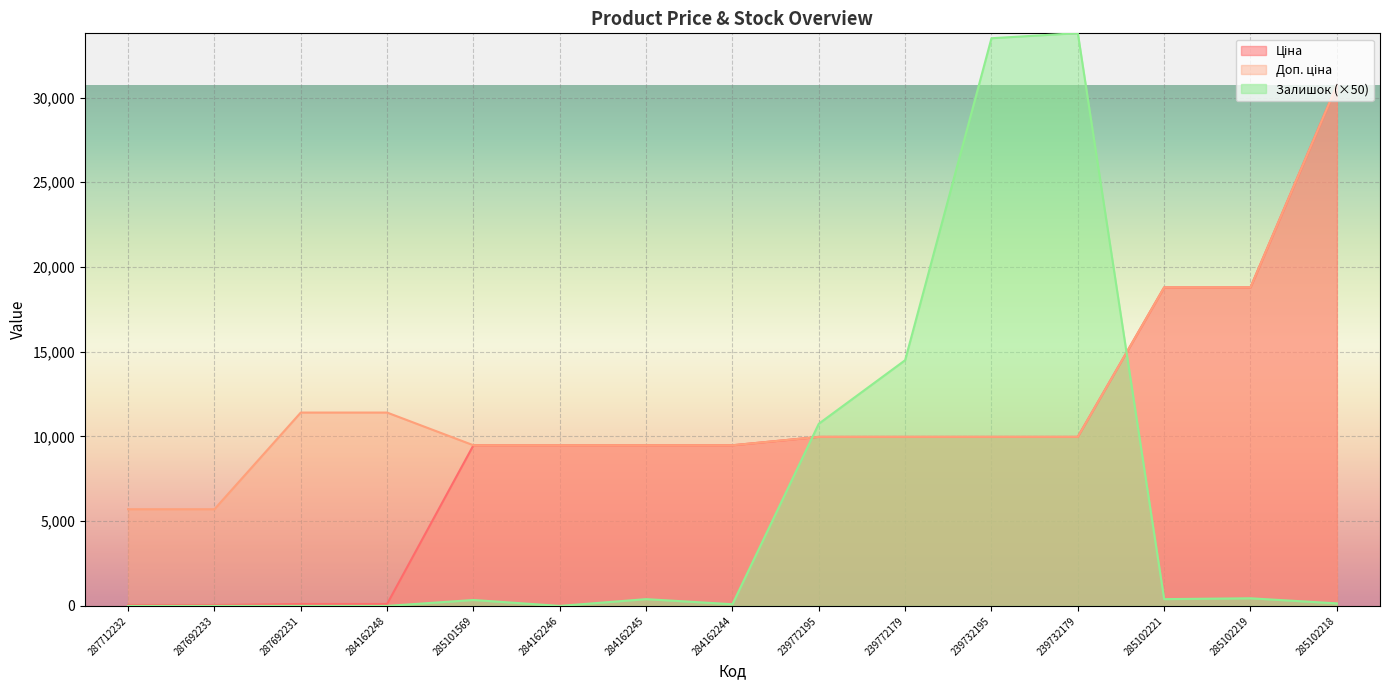

At which category does the chart reach its peak across all series?

239732179